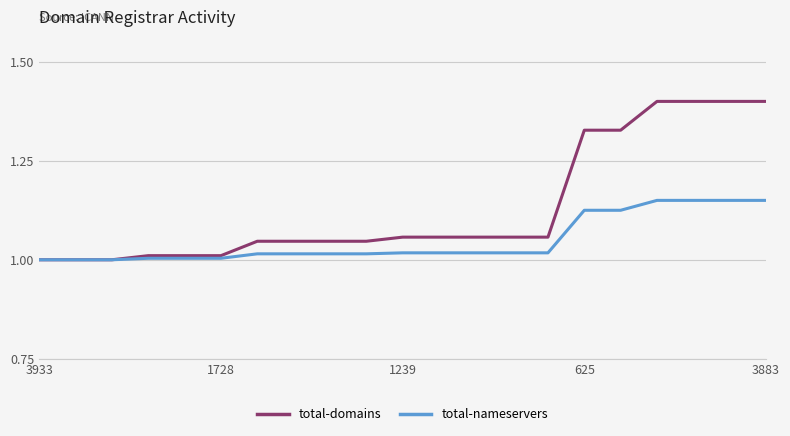

Which series has the largest total across all categories?

total-domains